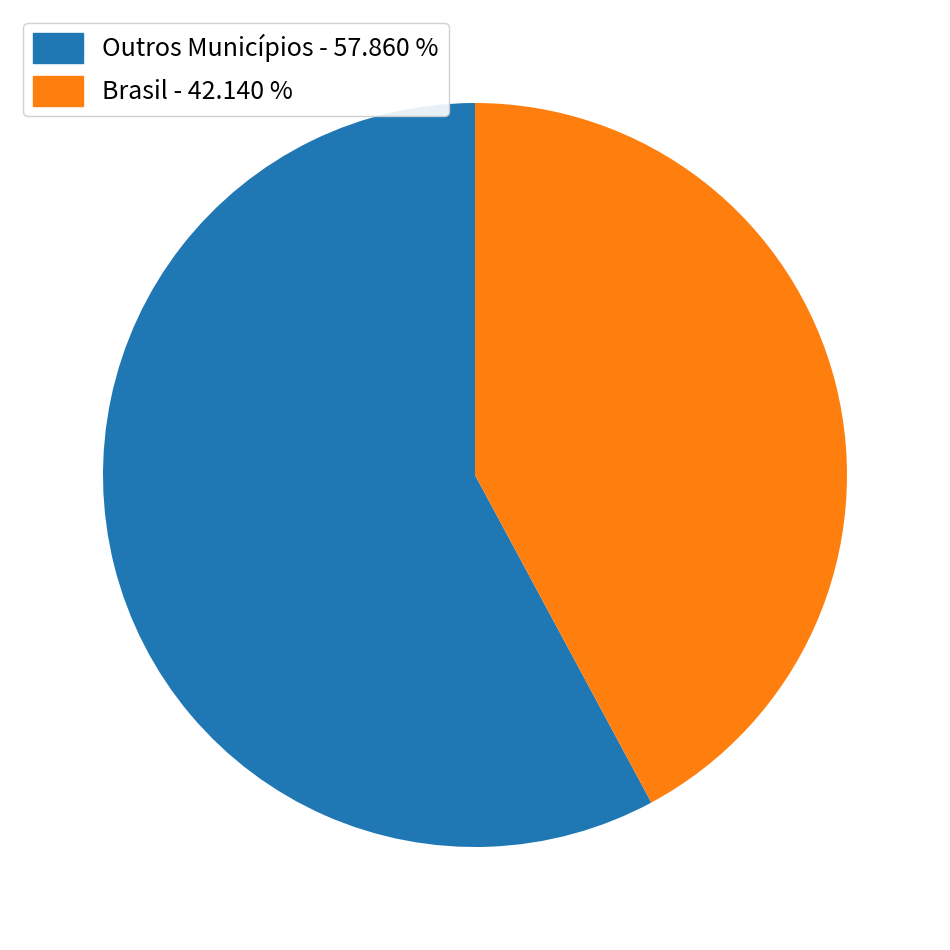

Is there any slice that represents more than half of the pie?

Yes